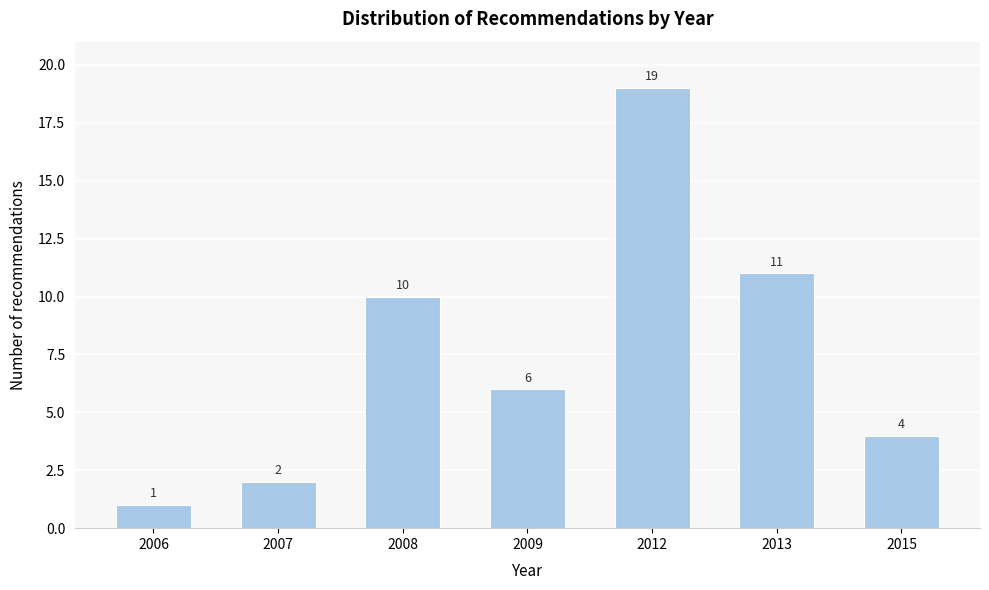

Reading right to left, list all the values displayed in this chart.

4	11	19	6	10	2	1